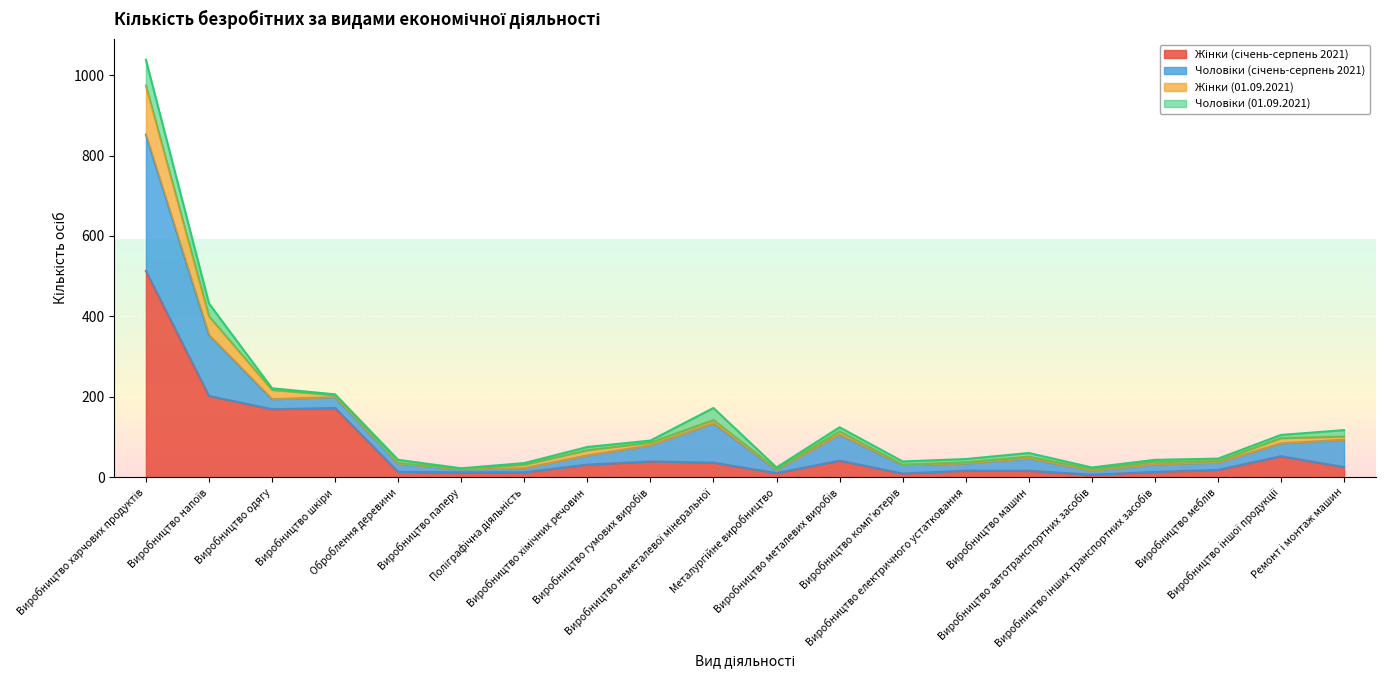

What is the smallest value displayed?

6